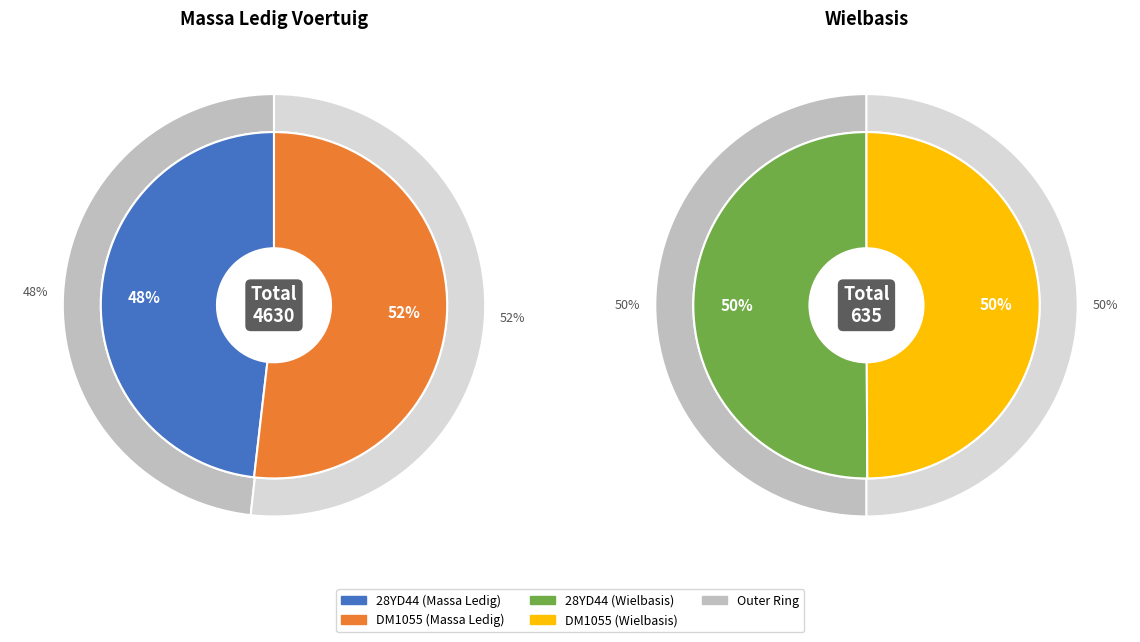

Is DM1055 the majority of the pie?

Yes